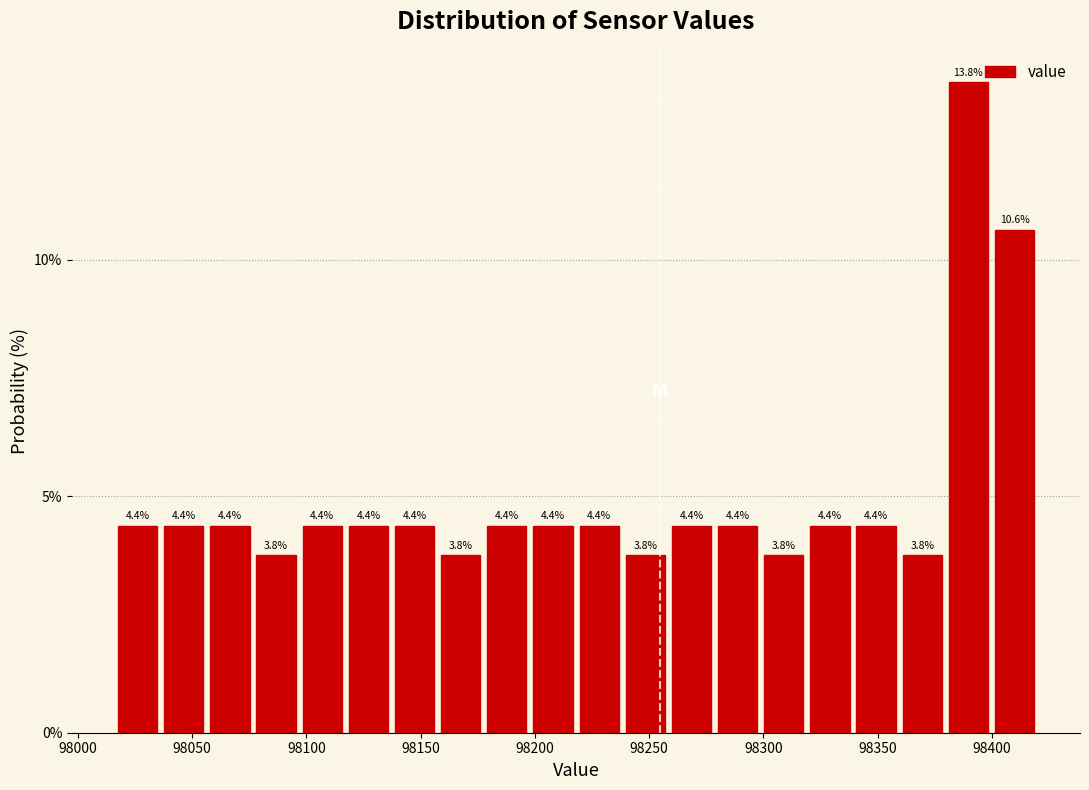

What is the height of the bar covering 98115 to 98135 on the x-axis? The bar edges are not printed on the chart, so give them approximately, as read against the axis.

4.4